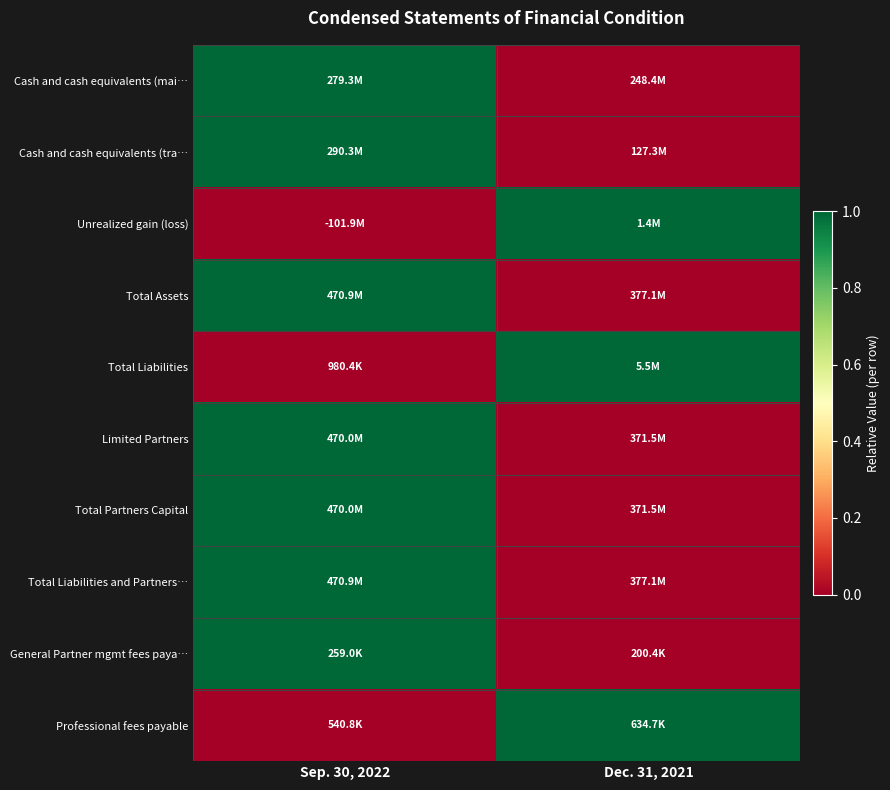

Which label corresponds to the smallest value in the chart?

Dec. 31, 2021